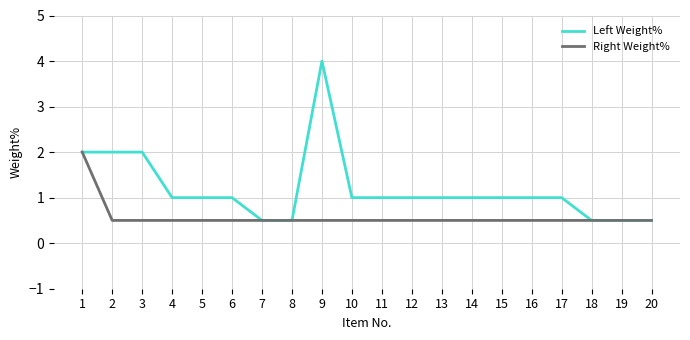

At 16, list the series in order from largest to smallest.

Left Weight%, Right Weight%